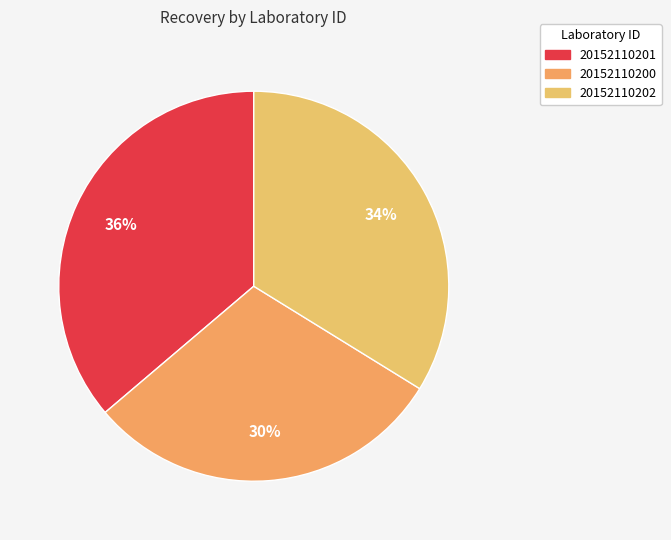

What is the smallest slice in the pie chart?

20152110200